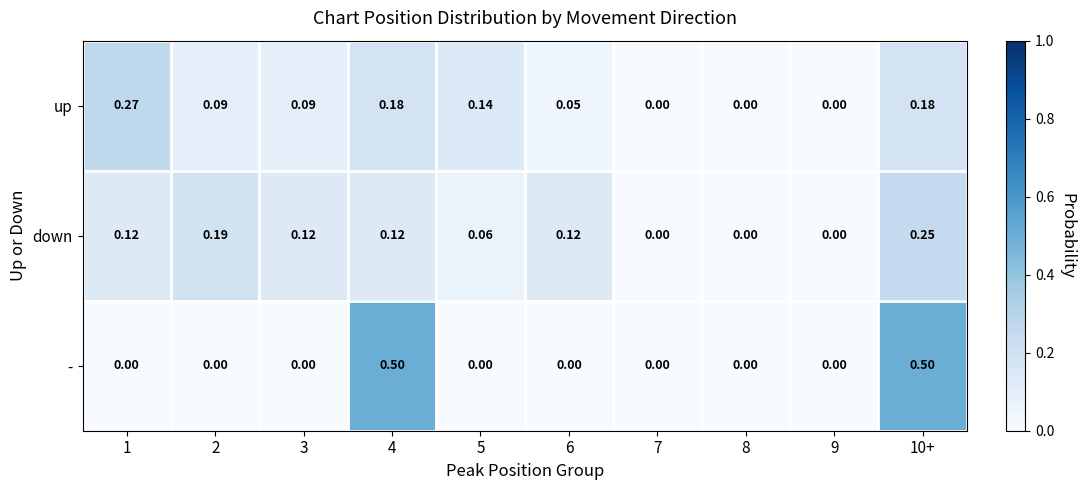

Is the value of - at 3 greater than the value of down at 3?

No